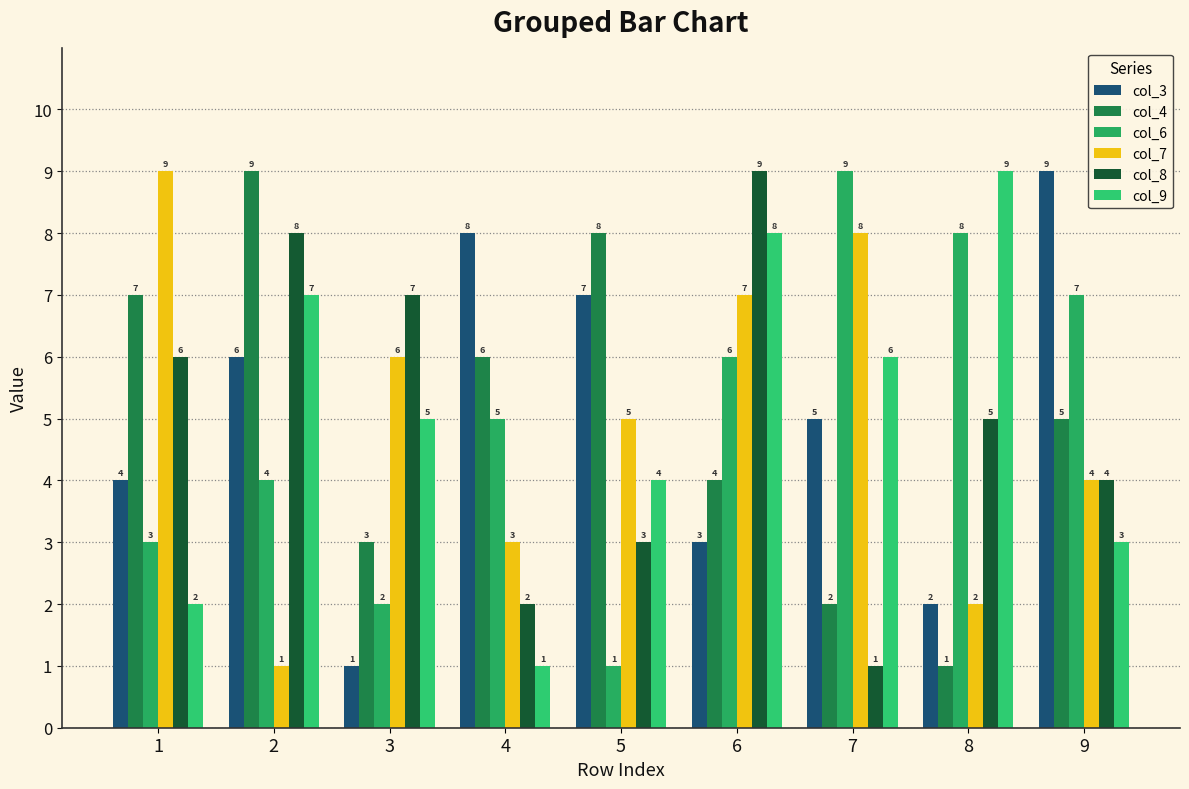

Is it true that col_4 equals 4 at 3?

False